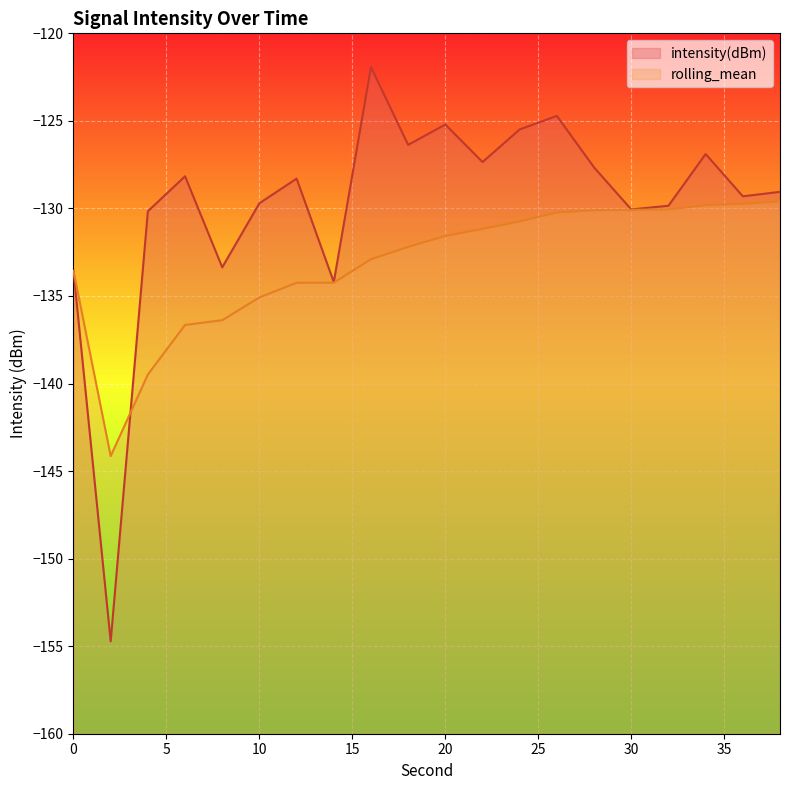

What value does the intensity(dBm) series have at 6?

-128.2